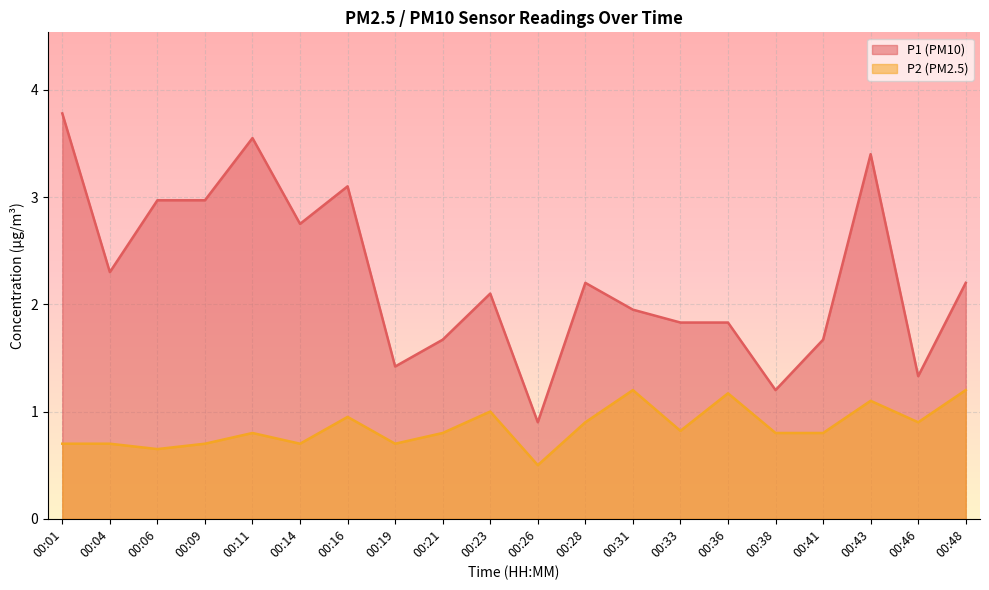

Where does the P1 line series first go above 2?

00:01